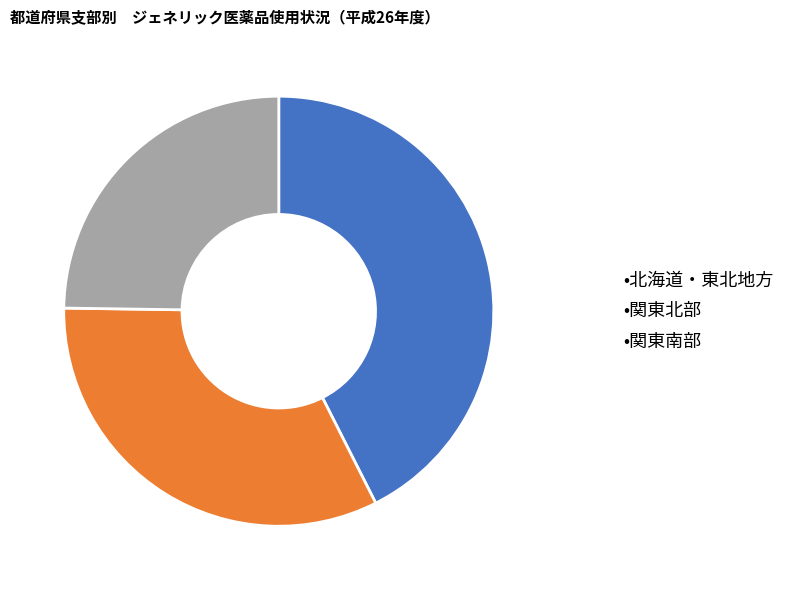

Is there any slice that represents more than half of the pie?

No